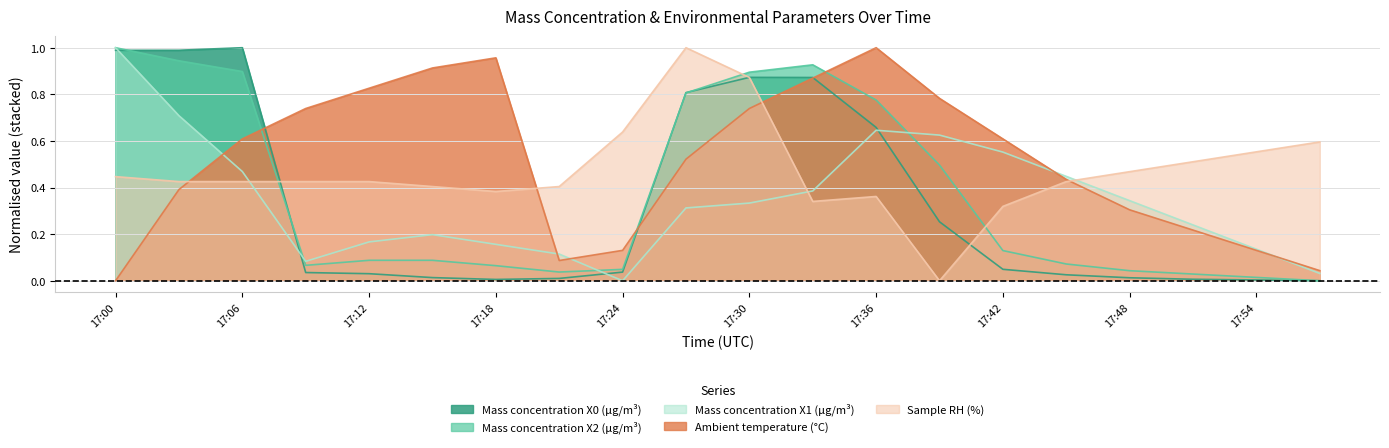

How many intersections are there between Mass concentration X2 (μg/m³) and Sample RH (%)?

3